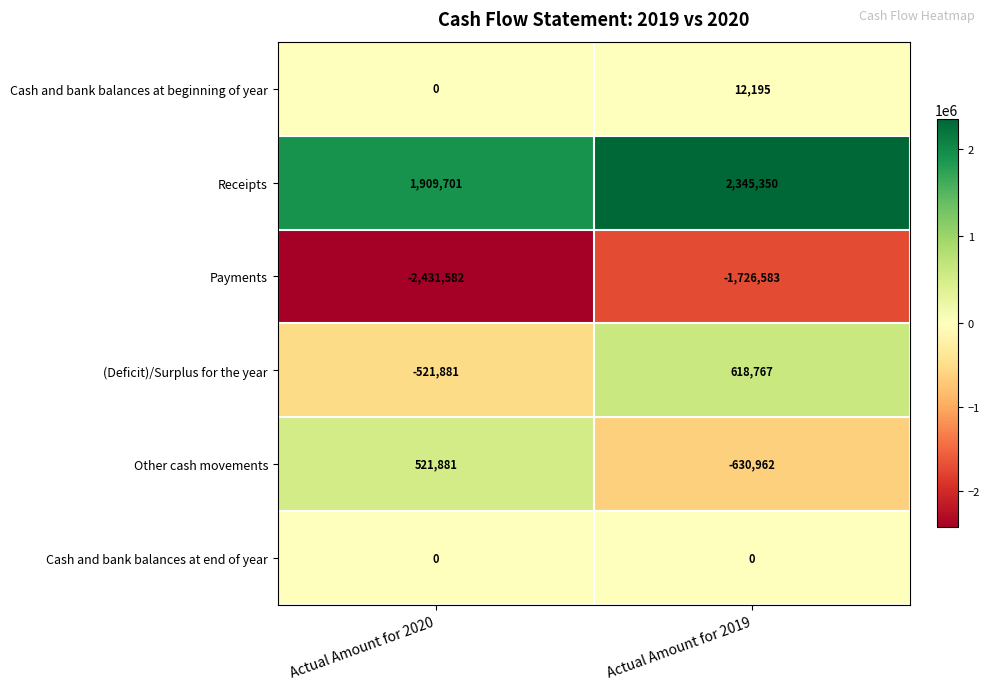

Rank the series at Actual Amount for 2019 from highest to lowest value.

Receipts, (Deficit)/Surplus for the year, Cash and bank balances at beginning of year, Cash and bank balances at end of year, Other cash movements, Payments